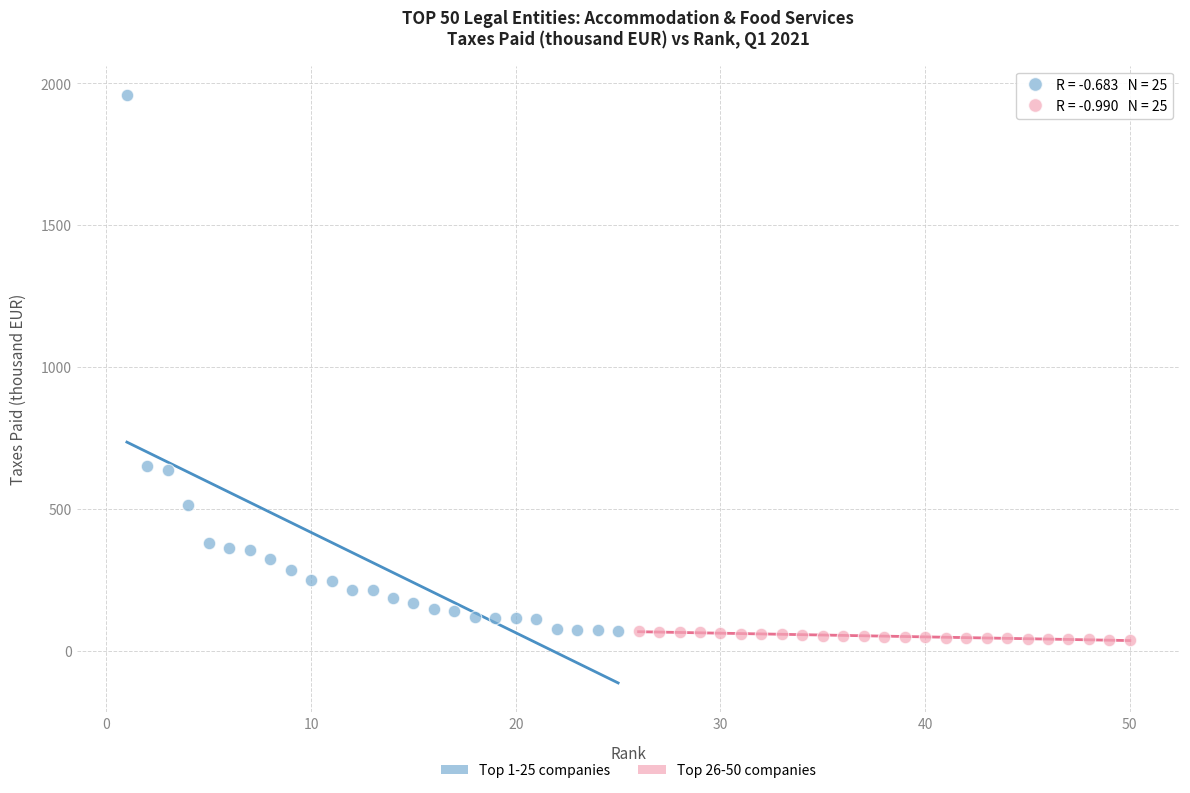

Which series contains the lowest Y value?

Top 26-50 companies